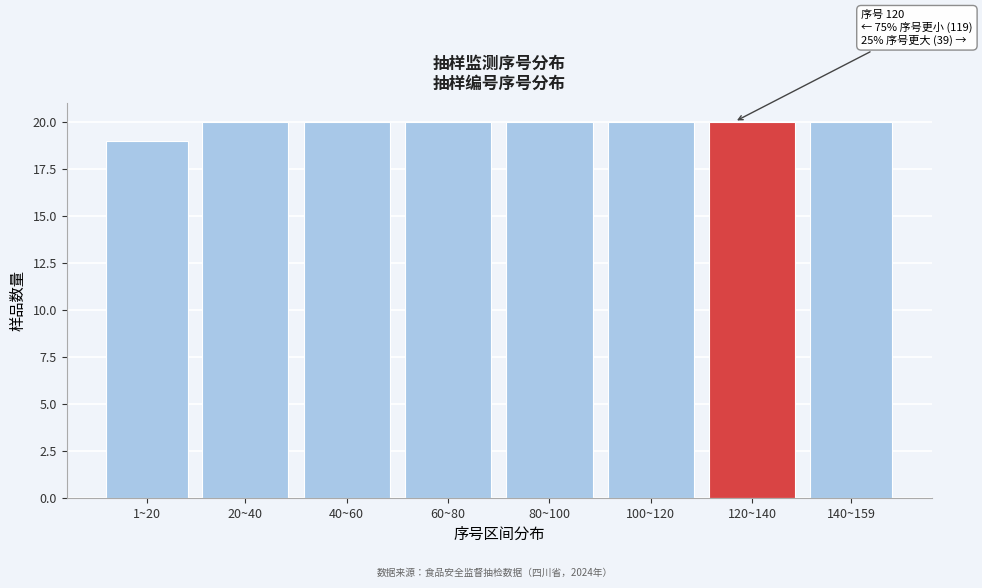

Reading left to right, extract all data points from this chart.

1~20=19	20~40=20	40~60=20	60~80=20	80~100=20	100~120=20	120~140=20	140~159=20